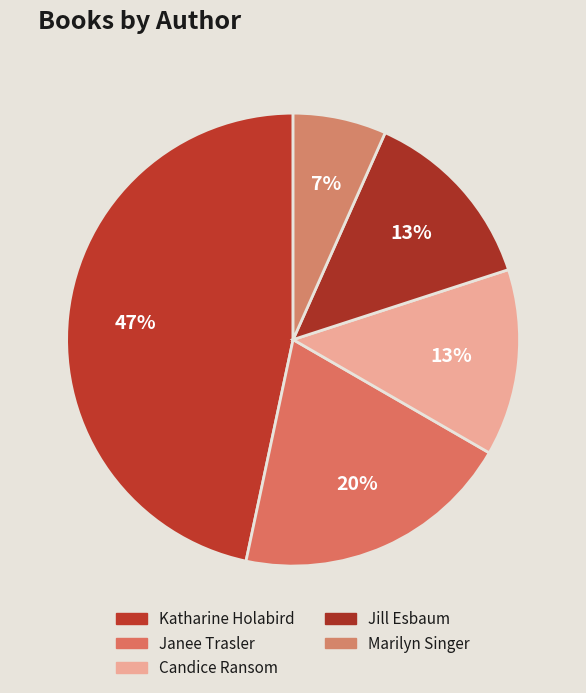

How many slices are in this pie chart?

5